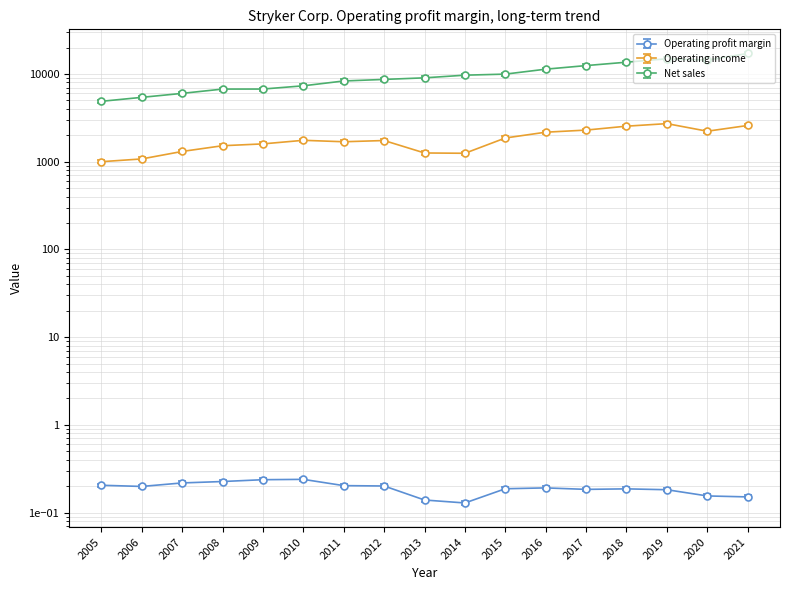

Where is the first local minimum for Operating profit margin?

2006